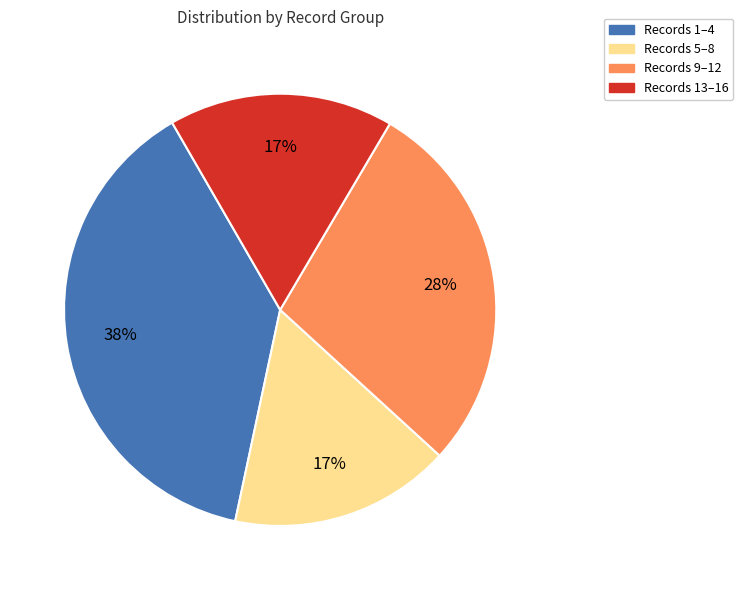

Which has a higher value, Records 5–8 or Records 1–4?

Records 1–4